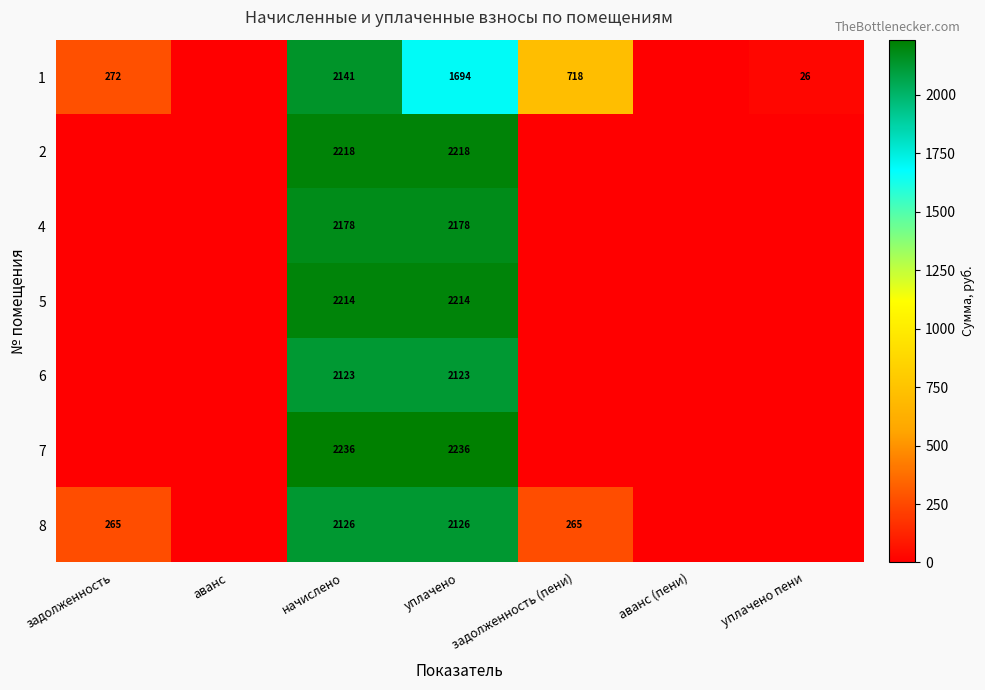

True or false: 8 has a value of 2126 at начислено.

True